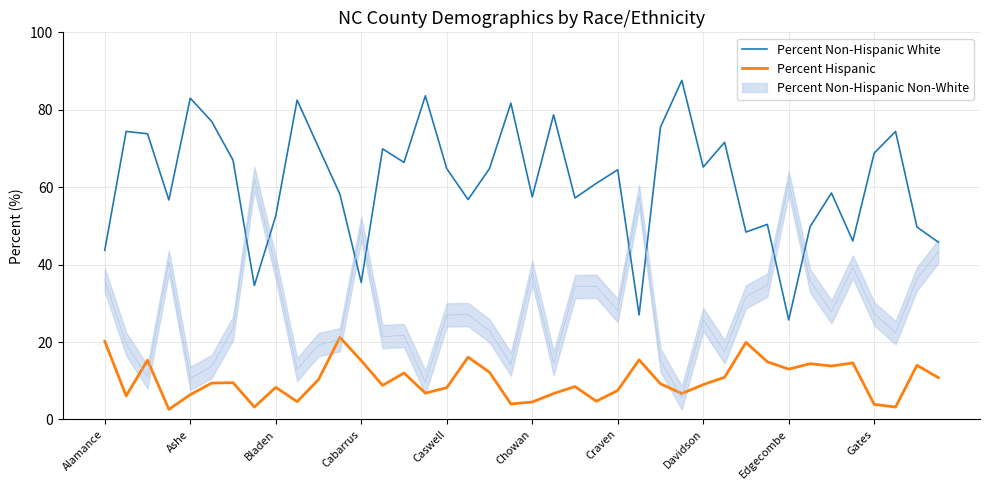

What is the difference between the maximum and minimum values in the Percent Hispanic series?

18.6